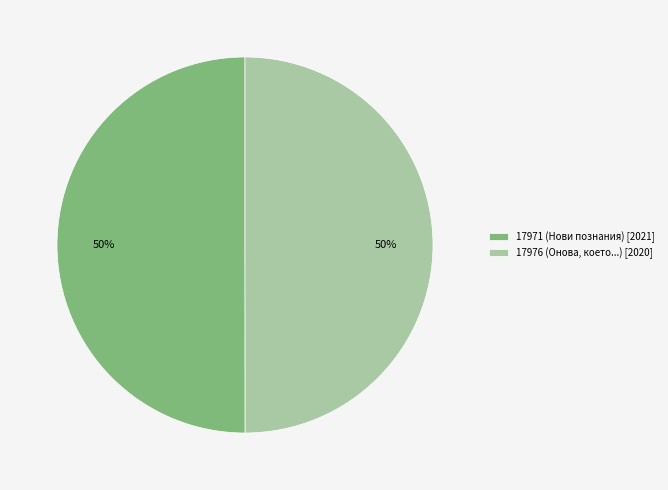

What is the ratio of the value at 17971 (Нови познания) [2021] to the value at 17976 (Онова, което...) [2020]?

1.0